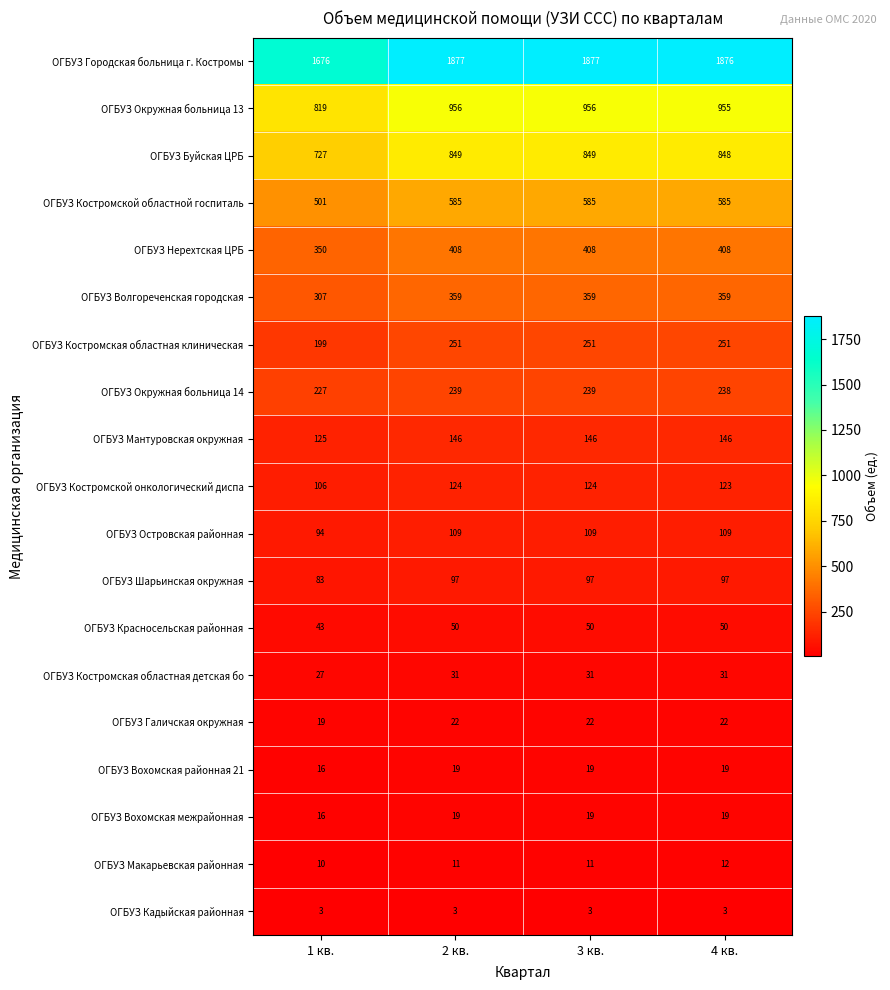

The ОГБУЗ Волгореченская городская series shows 480 at 4 кв.. True or false?

False